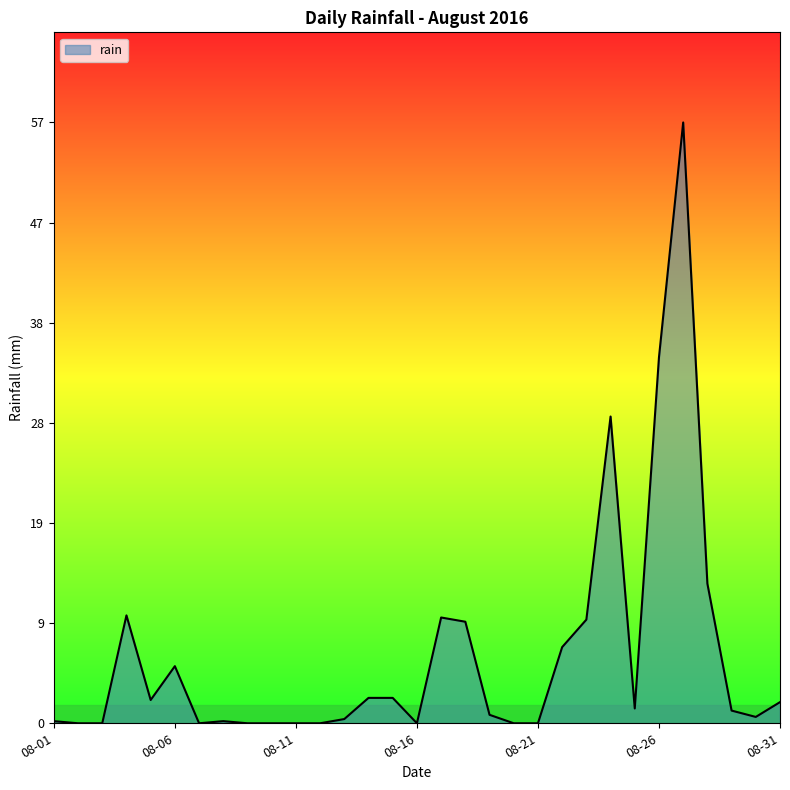

What is the difference between the maximum and minimum values?

56.8